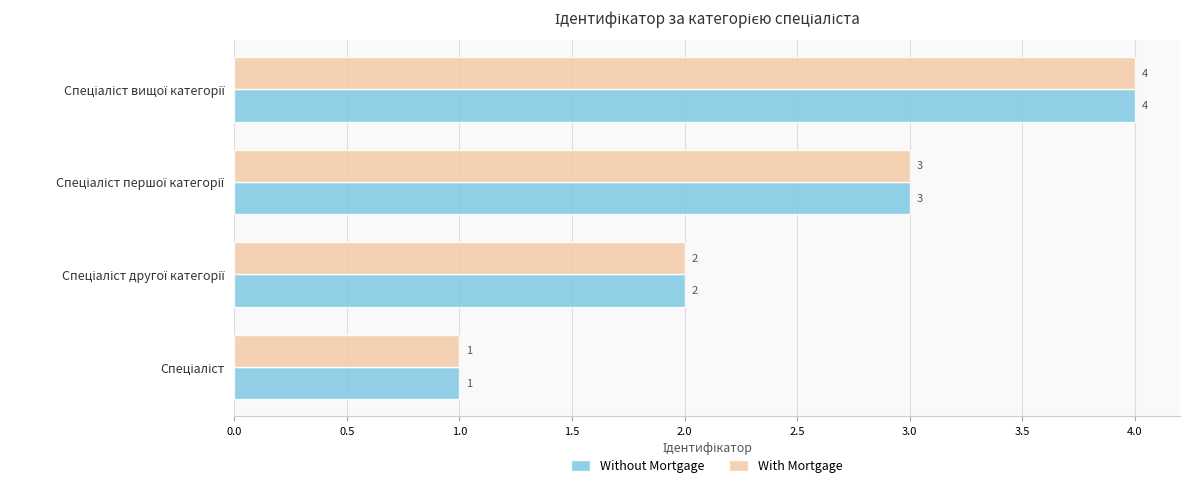

What is the difference between the maximum and minimum values in the With Mortgage series?

3